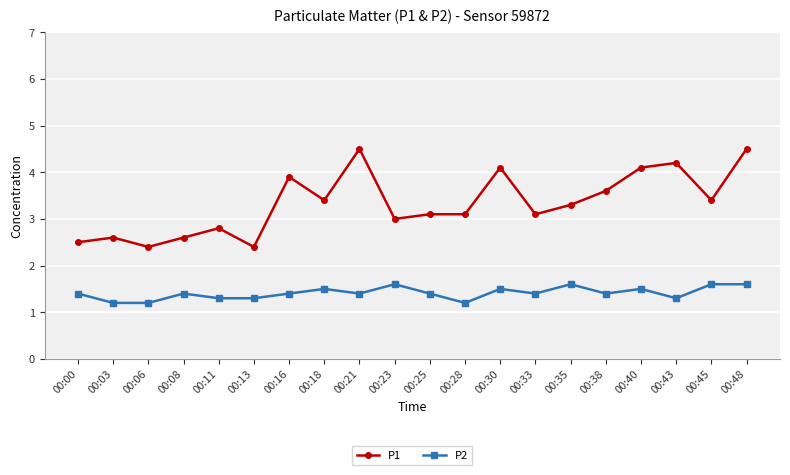

True or false: P2 has more than 2 interior local peaks.

True